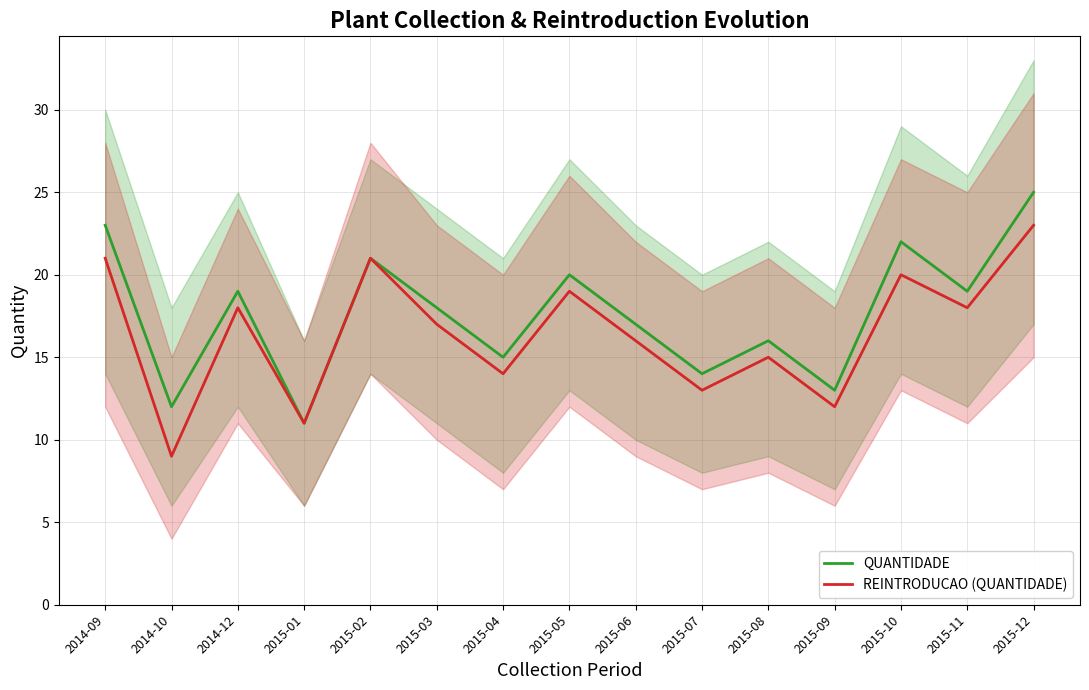

Rank the series by their average value, from lowest to highest.

REINTRODUCAO (QUANTIDADE), QUANTIDADE